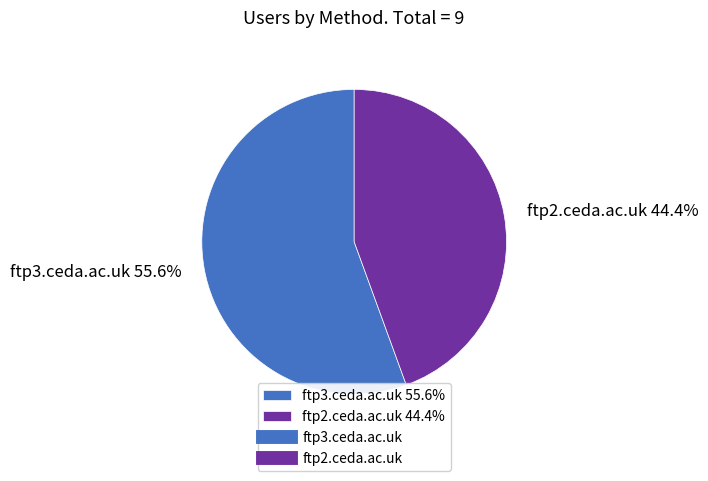

How many slices are in this pie chart?

2